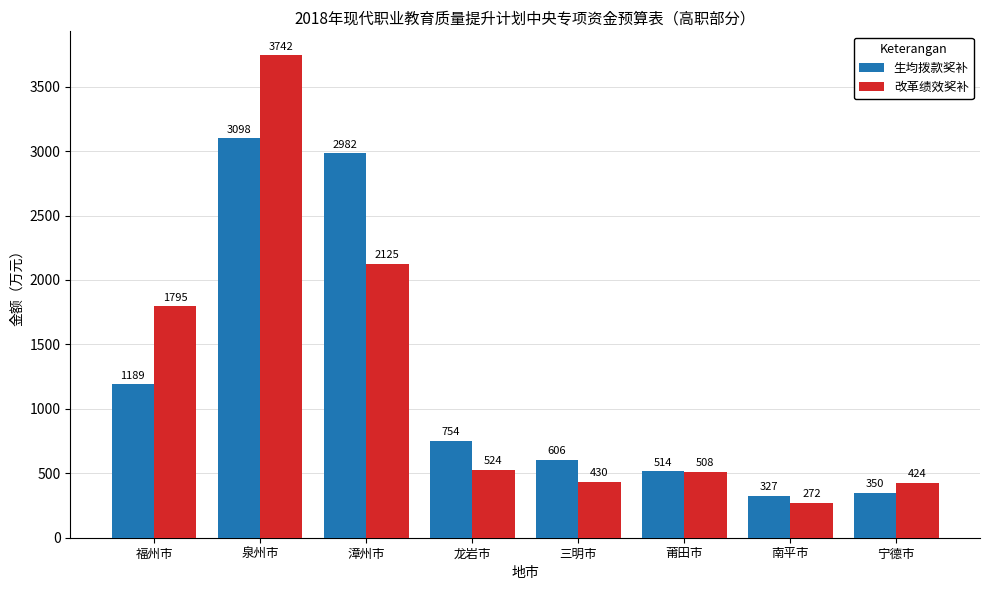

What is the sum of the 改革绩效奖补 values at 南平市 and 泉州市?

4014